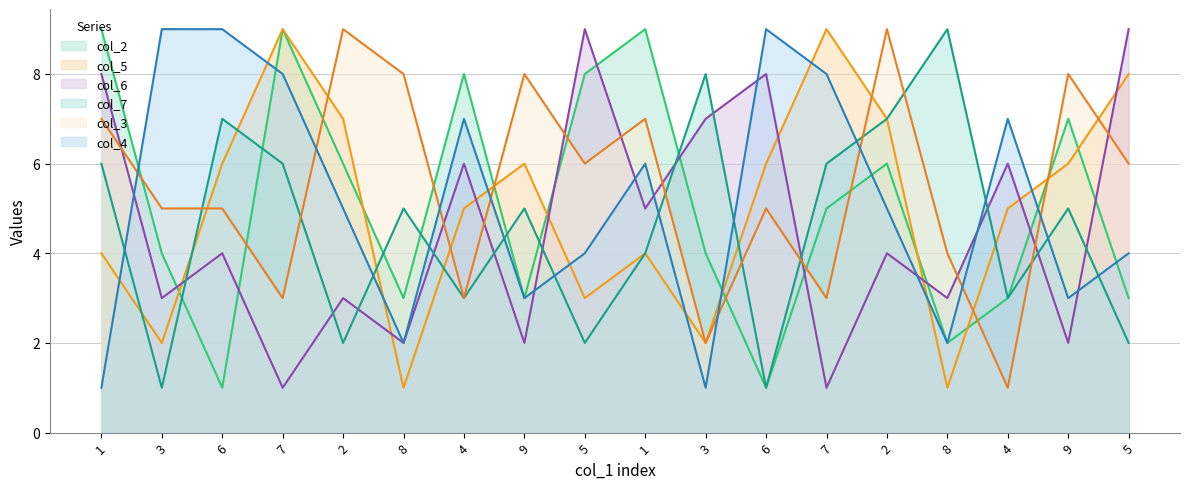

What is the total value across all series at 3?

24